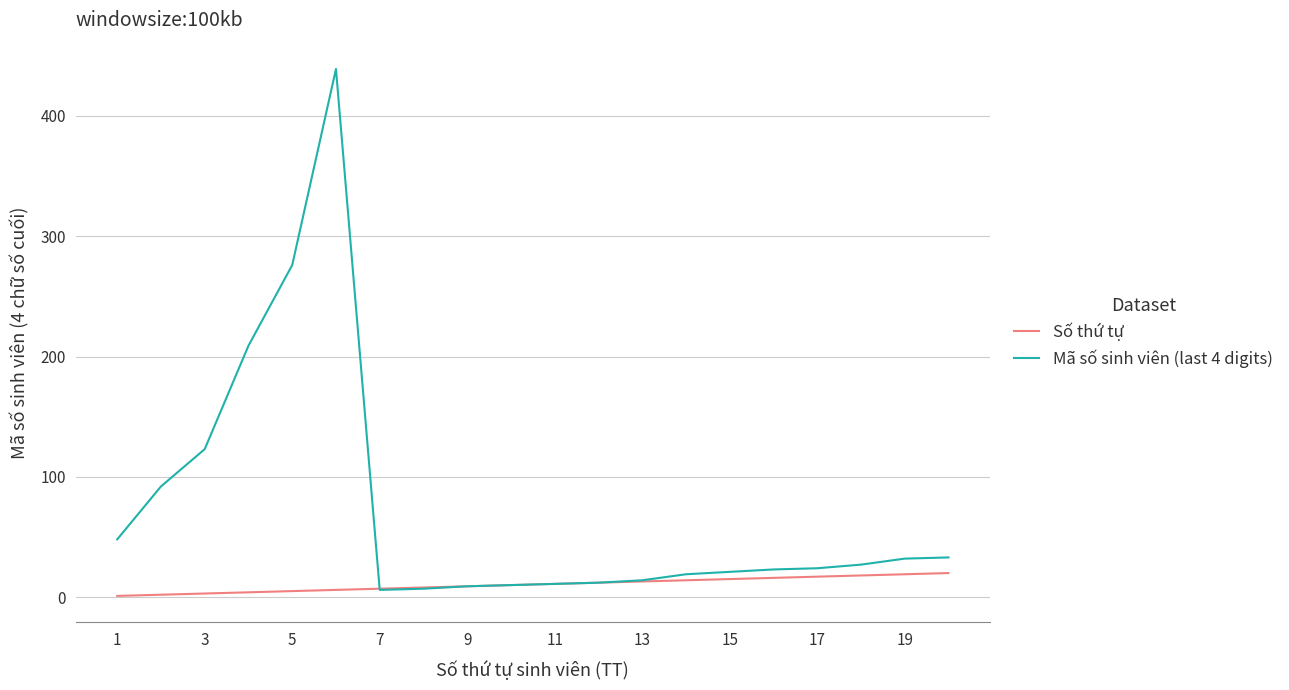

Which series has the largest range (max minus min)?

Mã số sinh viên (last 4 digits)